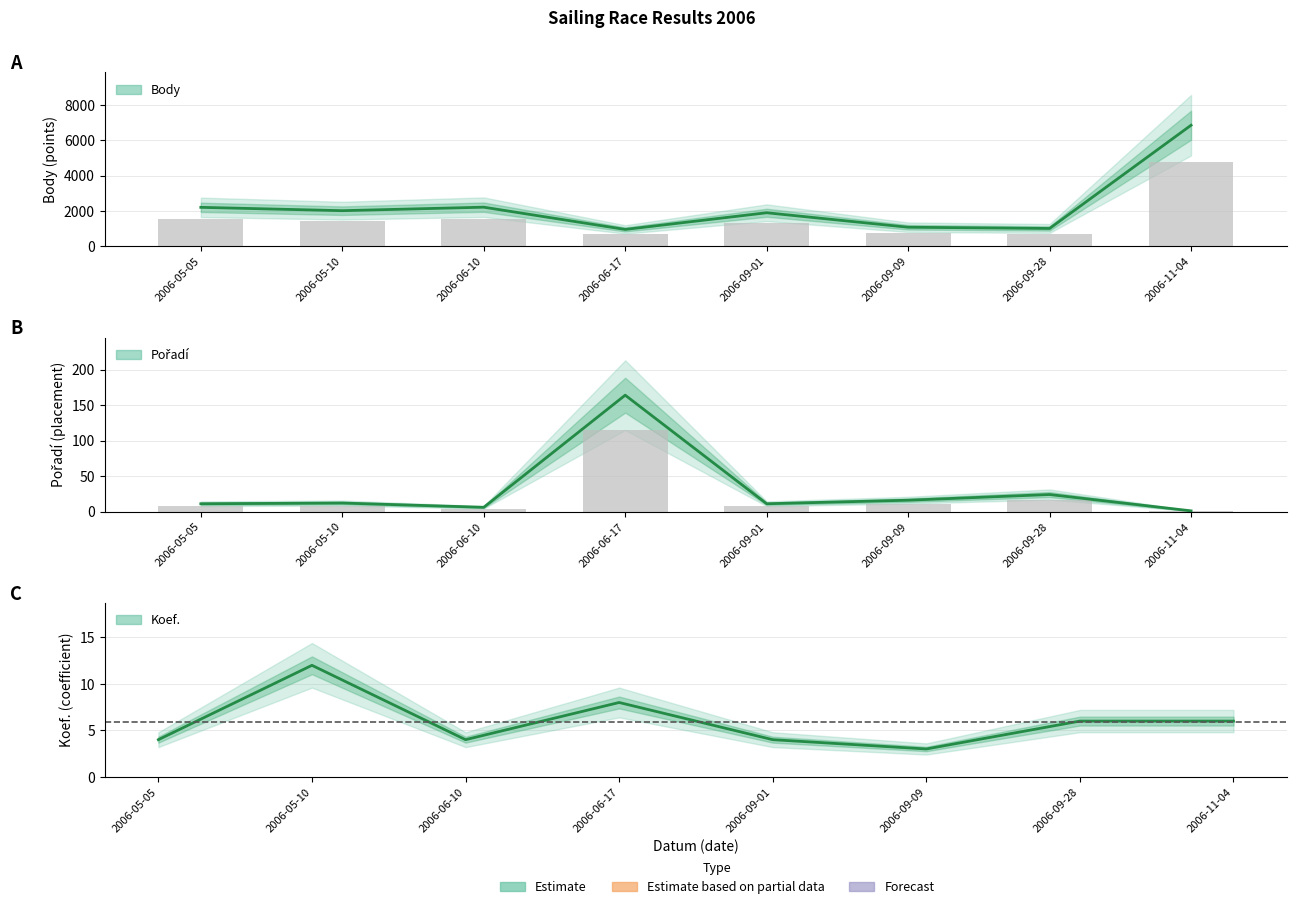

Which series has the largest total across all categories?

Body